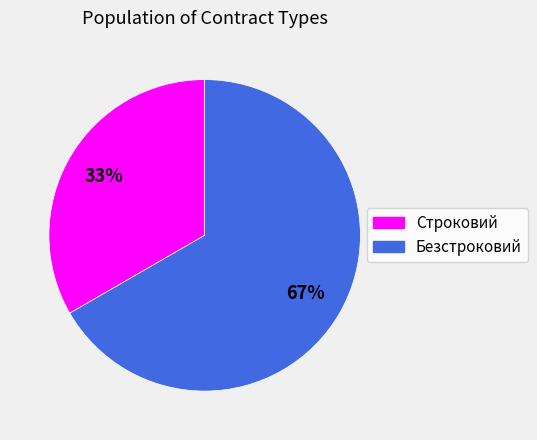

To the nearest percent, what percentage of the pie is Безстроковий?

67%